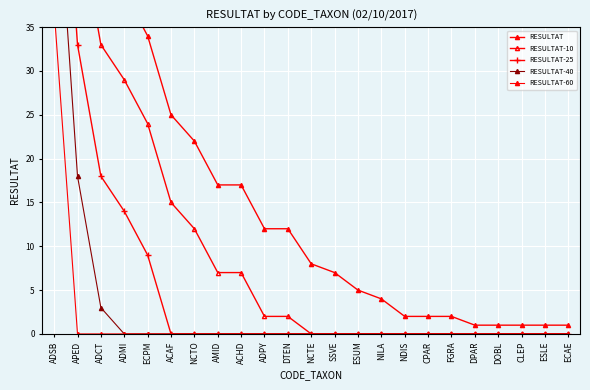

What is the maximum value for RESULTAT-25?

72